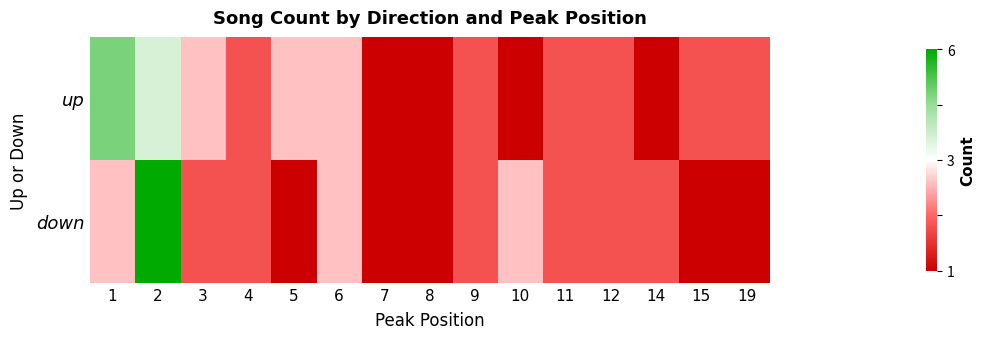

Reading right to left, transcribe all the data shown in this chart.

up: 19=-0.6	15=-0.6	14=-1.0	12=-0.6	11=-0.6	10=-1.0	9=-0.6	8=-1.0	7=-1.0	6=-0.2	5=-0.2	4=-0.6	3=-0.2	2=0.2	1=0.6
down: 19=-1.0	15=-1.0	14=-0.6	12=-0.6	11=-0.6	10=-0.2	9=-0.6	8=-1.0	7=-1.0	6=-0.2	5=-1.0	4=-0.6	3=-0.6	2=1.0	1=-0.2